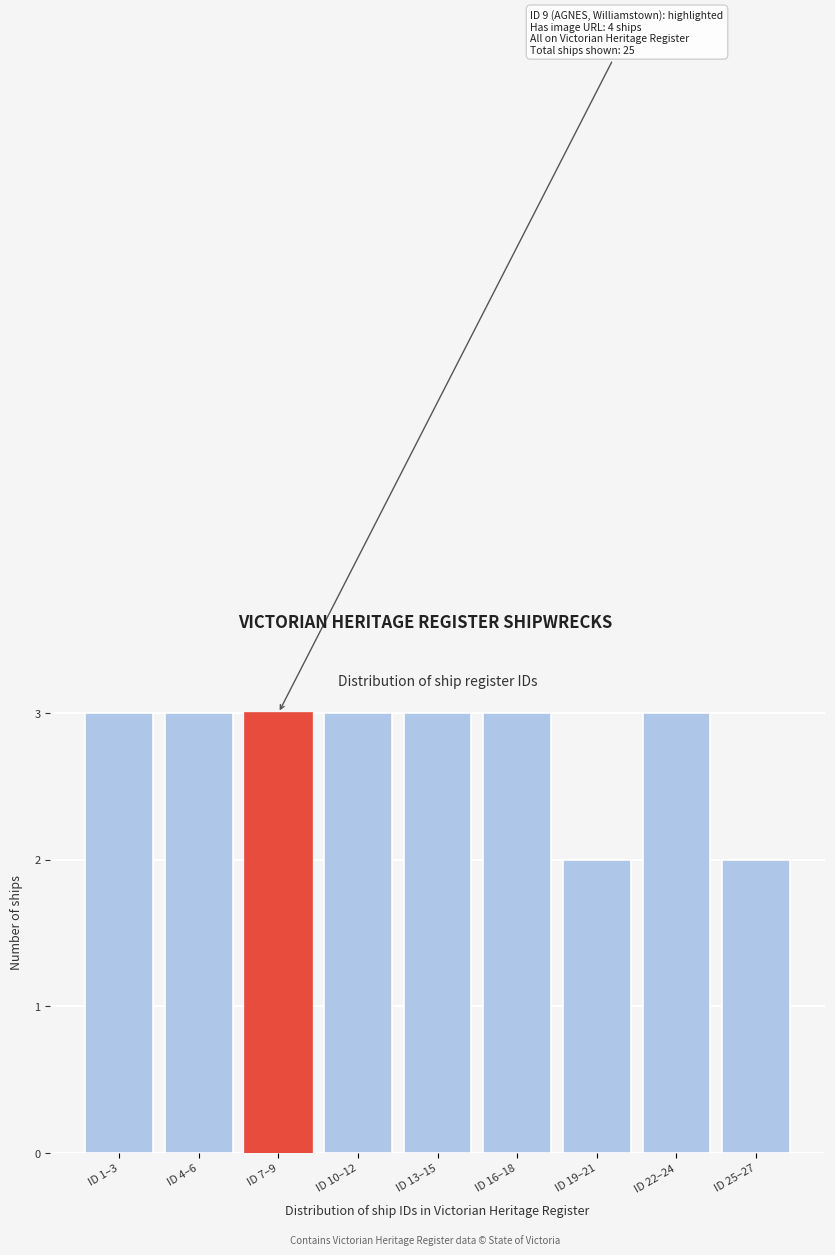

Reading left to right, what are all the values shown in this chart?

ID 1–3=3	ID 4–6=3	ID 7–9=3	ID 10–12=3	ID 13–15=3	ID 16–18=3	ID 19–21=2	ID 22–24=3	ID 25–27=2